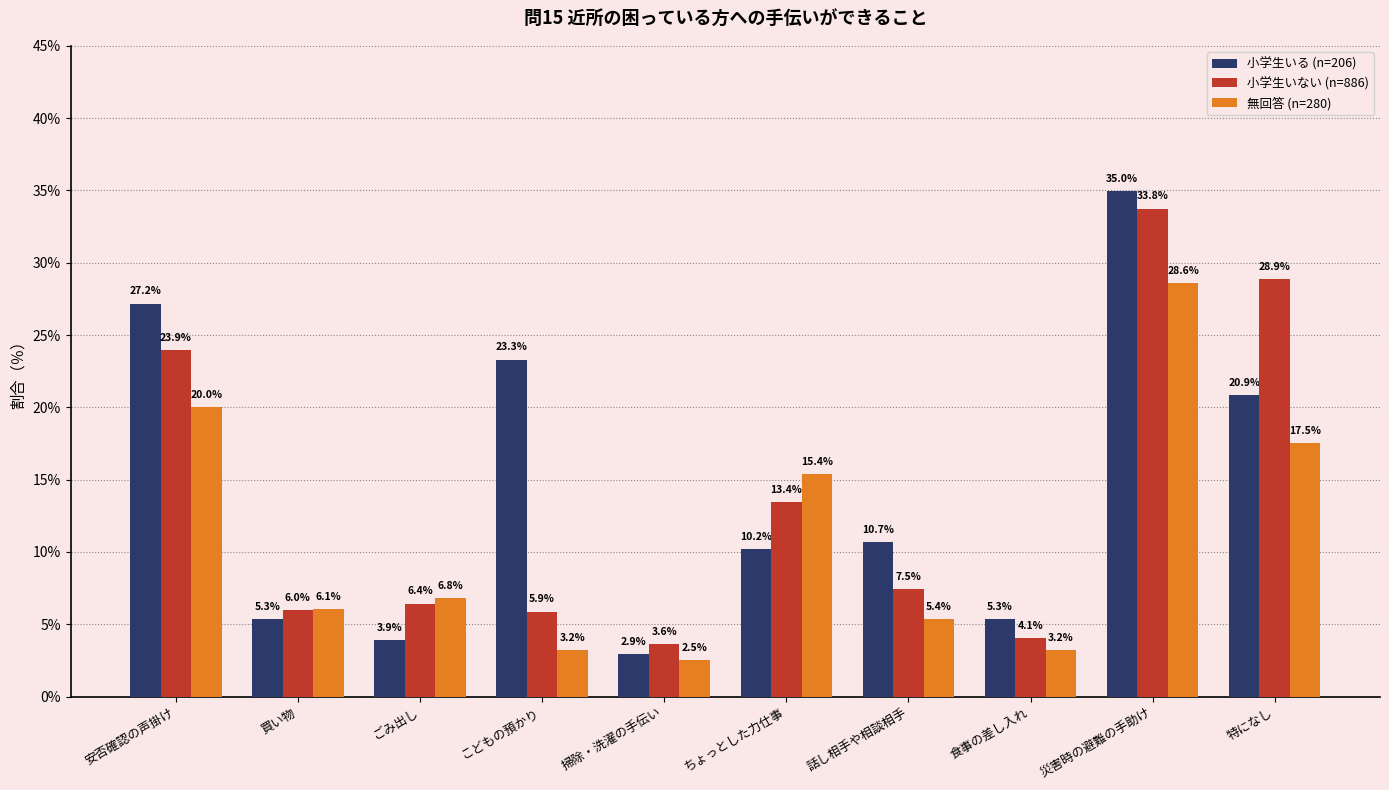

Which series has the largest total across all categories?

小学生いる (n=206)